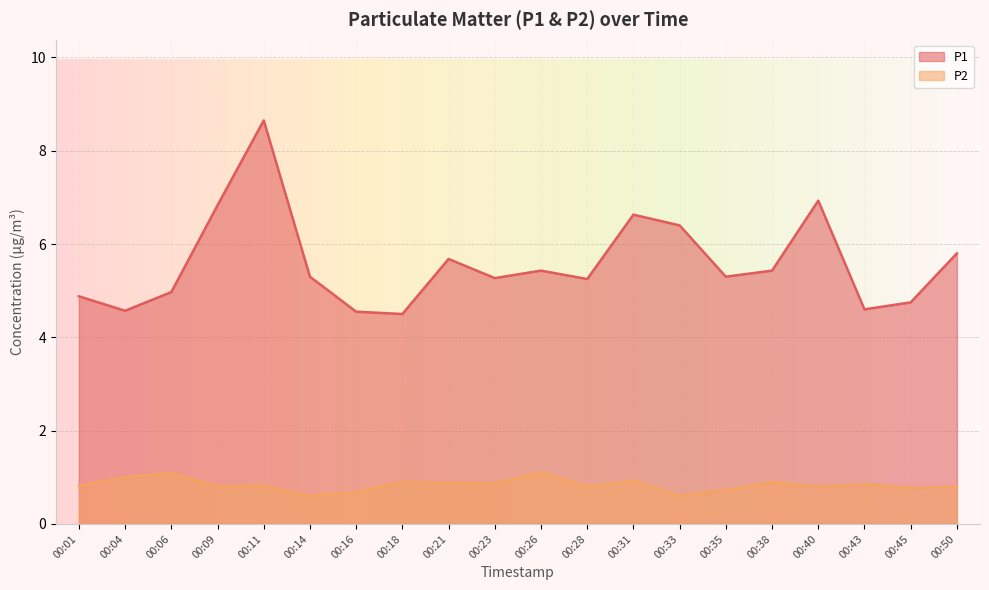

True or false: P2 has a value of 0.3 at 00:06.

False